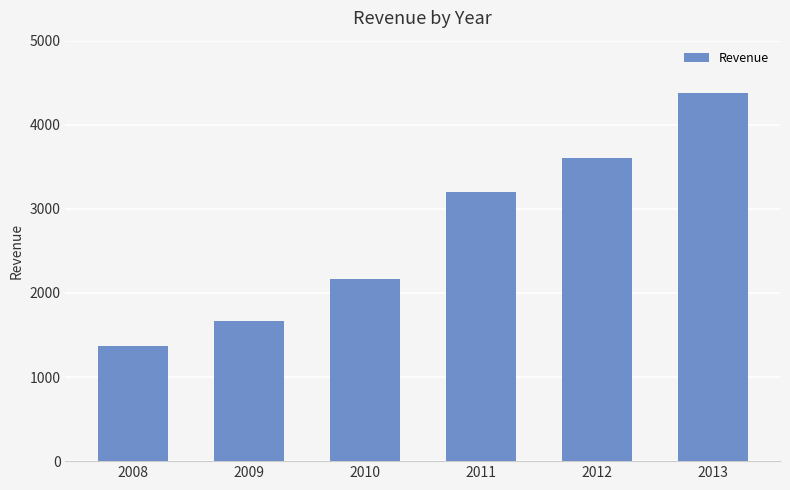

Rank the categories by value from highest to lowest.

2013, 2012, 2011, 2010, 2009, 2008